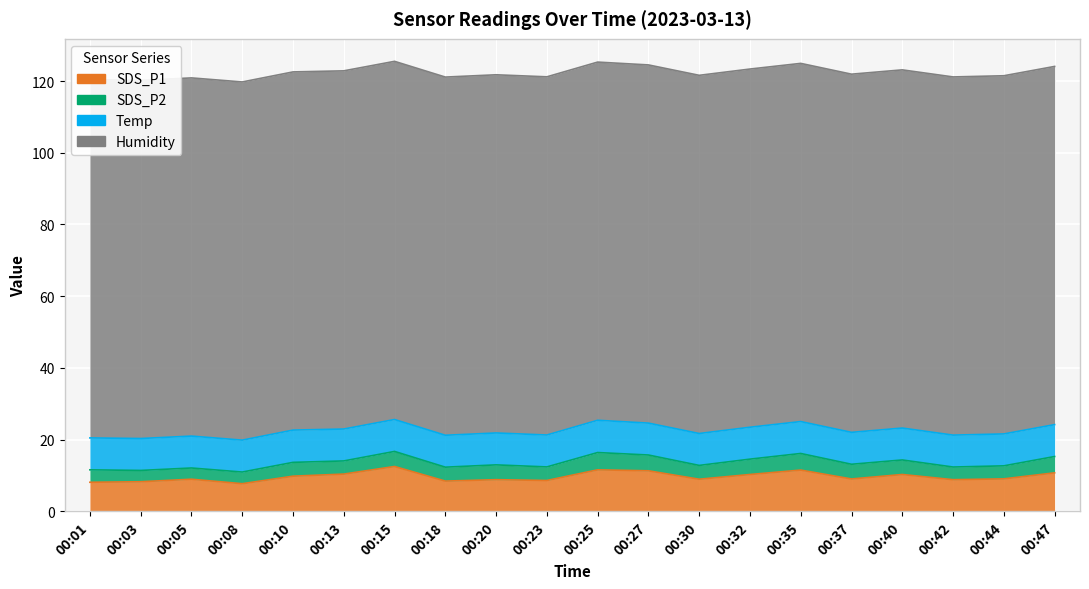

Is the value of SDS_P2 at 00:01 greater than the value of Temp at 00:32?

No